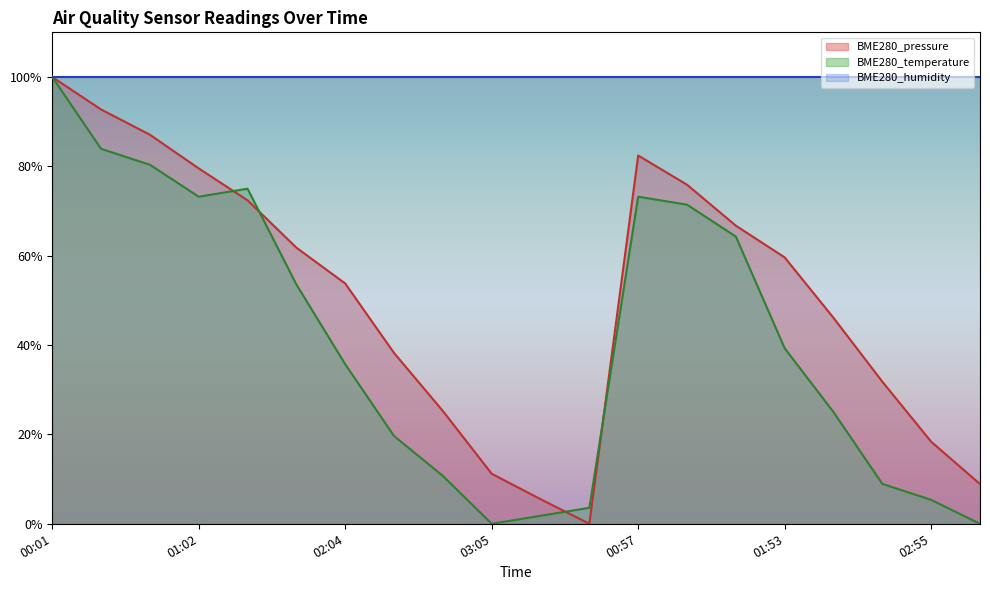

What is the difference between the maximum and second lowest values in the BME280_temperature series?

100.0